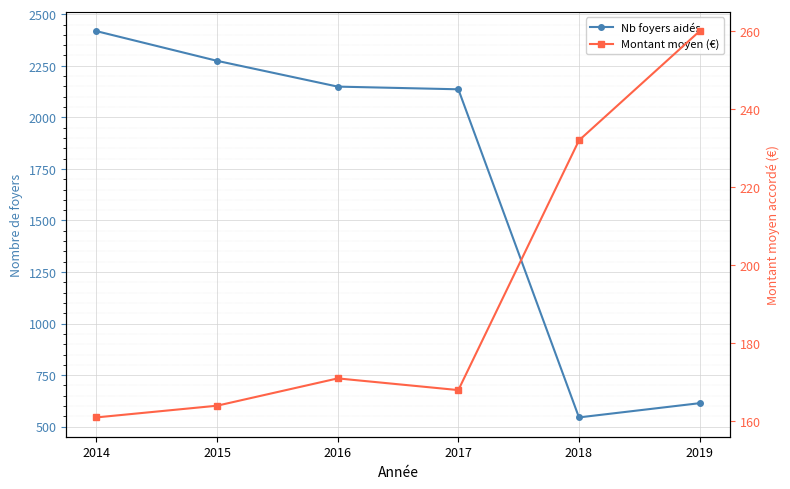

At which category does montant_moyen_accorde reach its first local peak?

2016